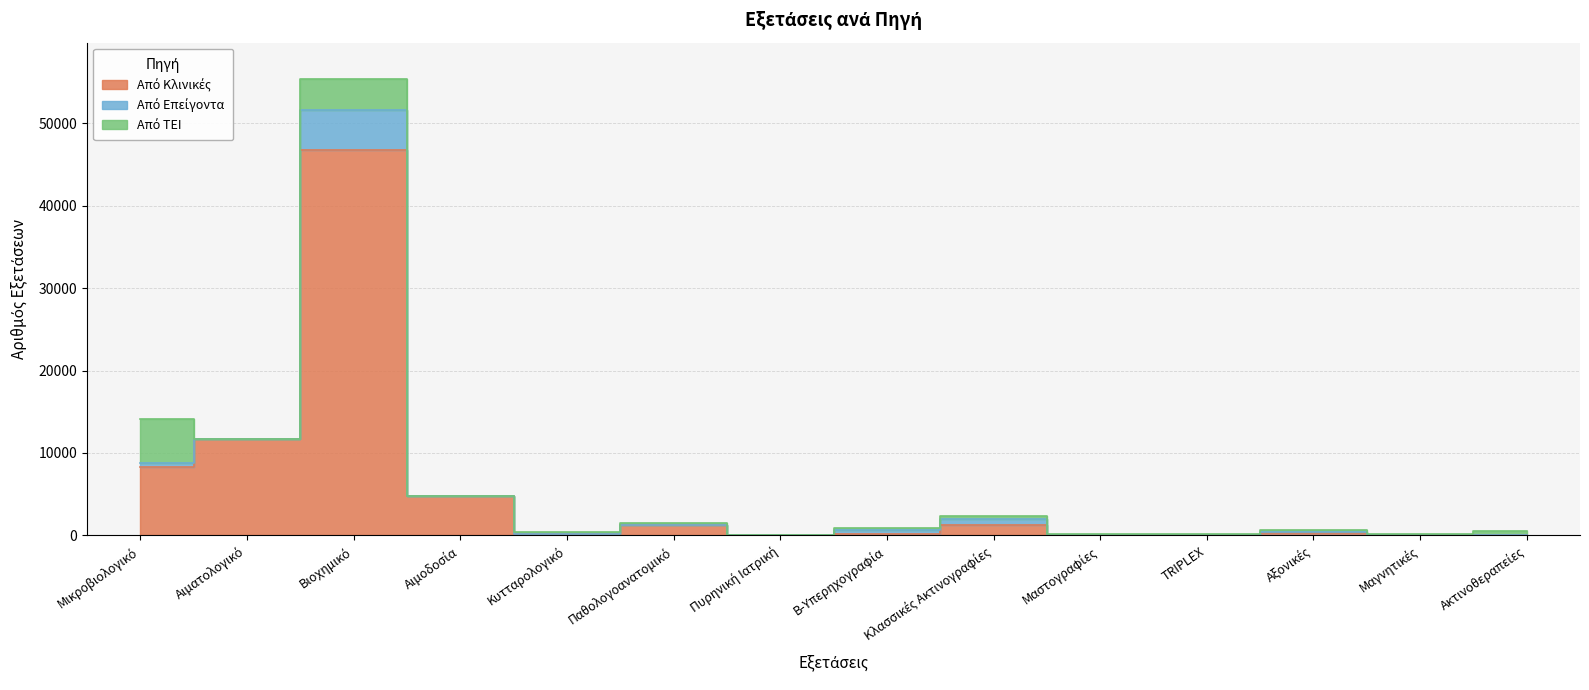

Rank the series by their maximum value, from lowest to highest.

Από Επείγοντα, Από ΤΕΙ, Από Κλινικές